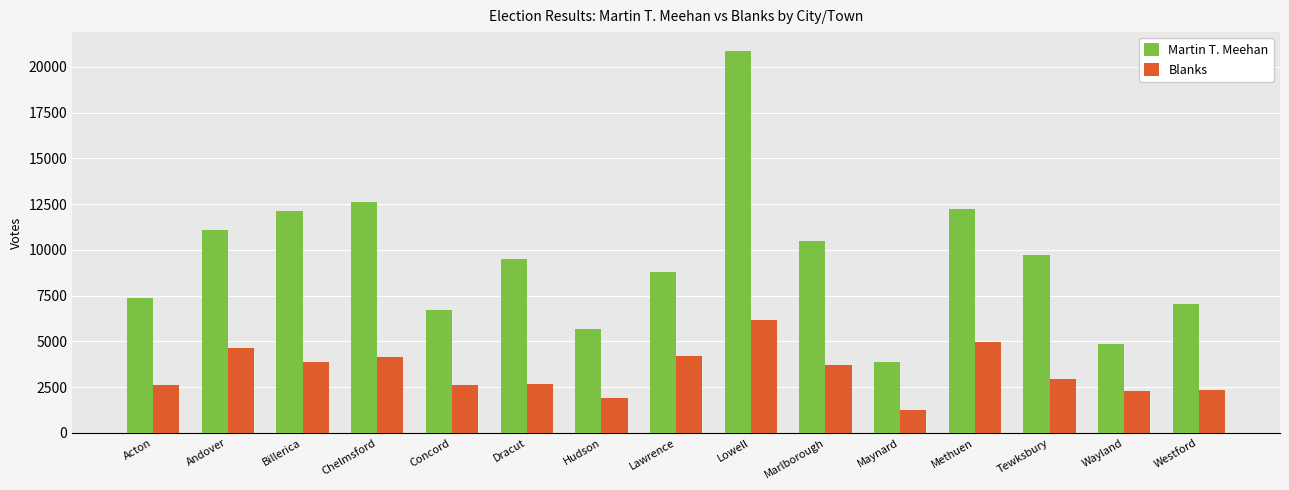

How many categories are shown in the chart?

15